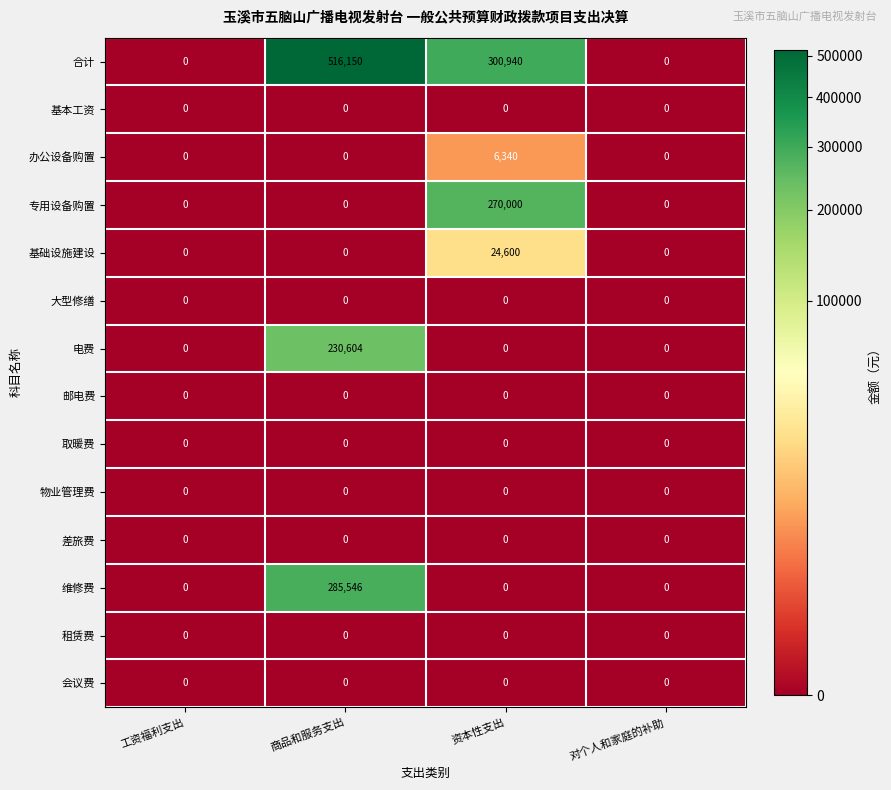

At which label is 合计 closest to 258075?

资本性支出